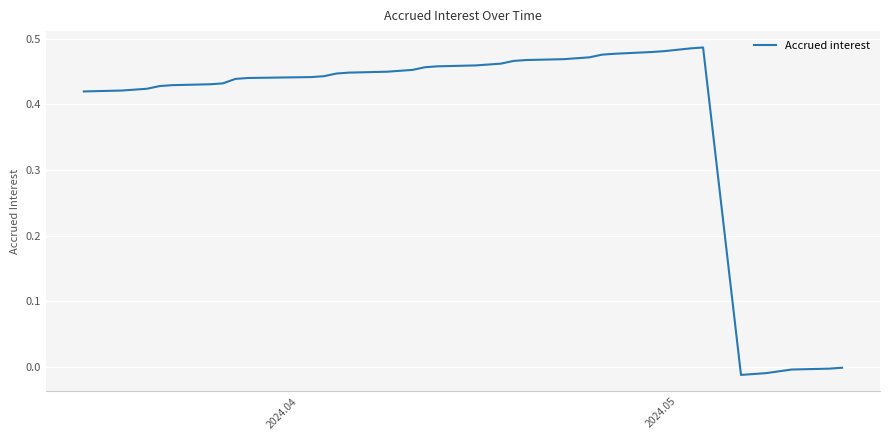

How many lines are shown in the chart?

1